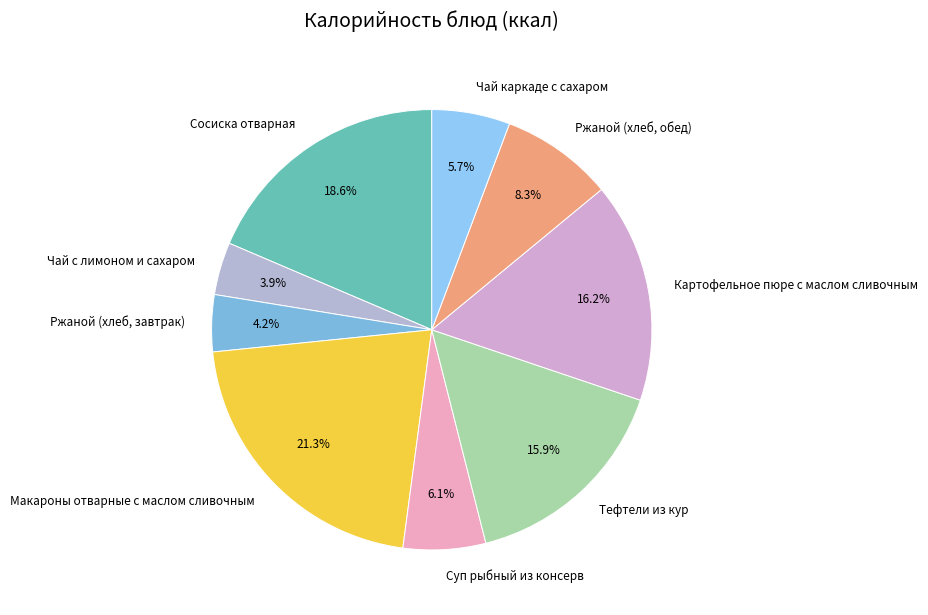

To the nearest percent, what is the average slice percentage?

11%